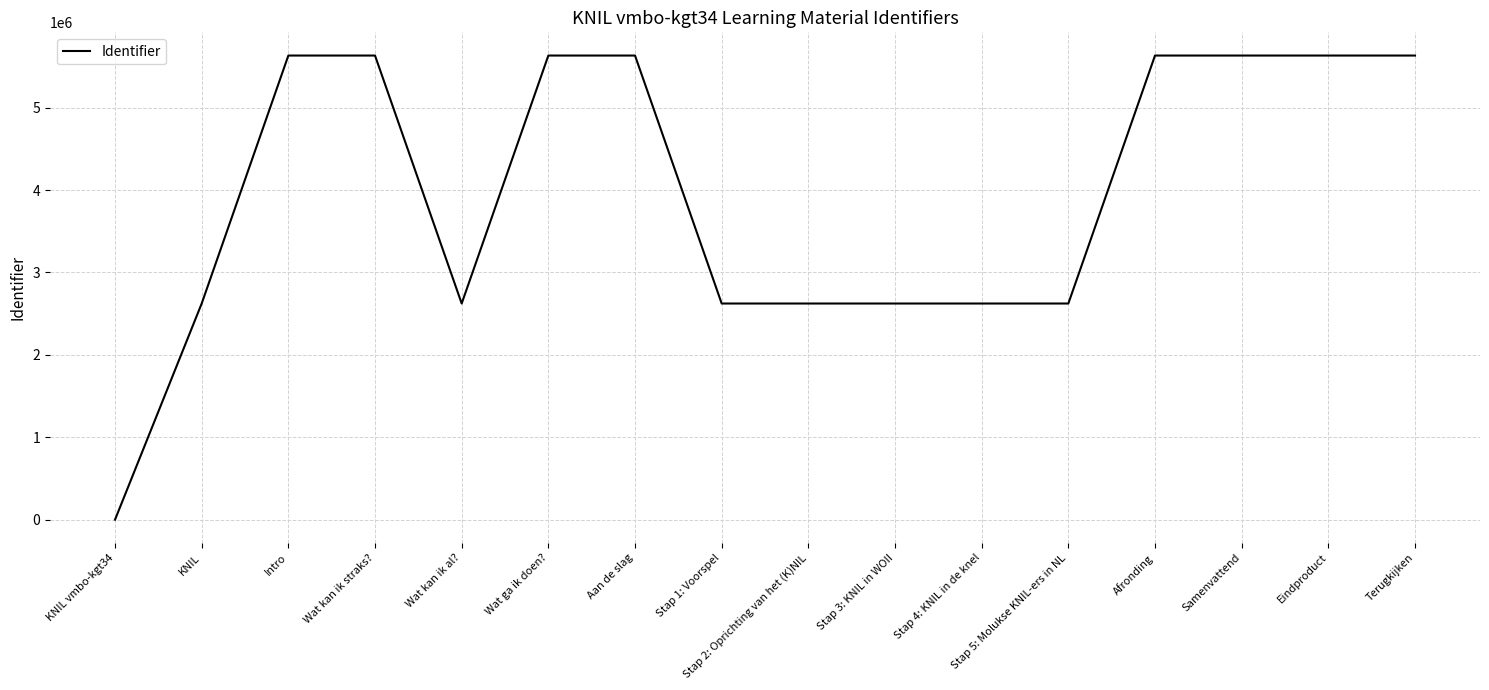

Count the number of categories in the chart.

16